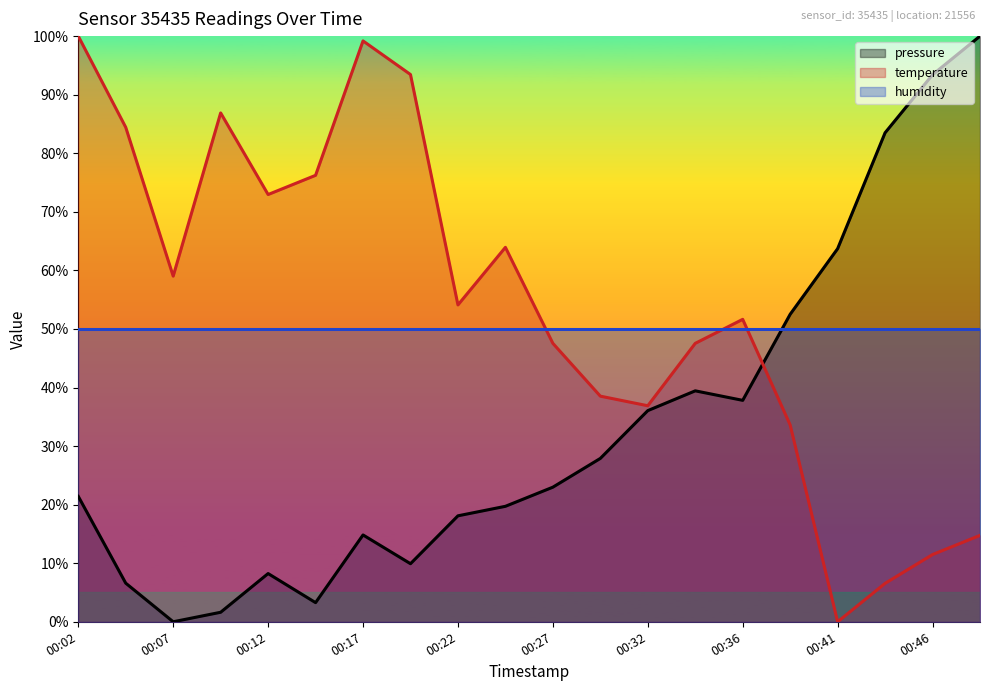

What value does the temperature series have at 00:36?

51.6